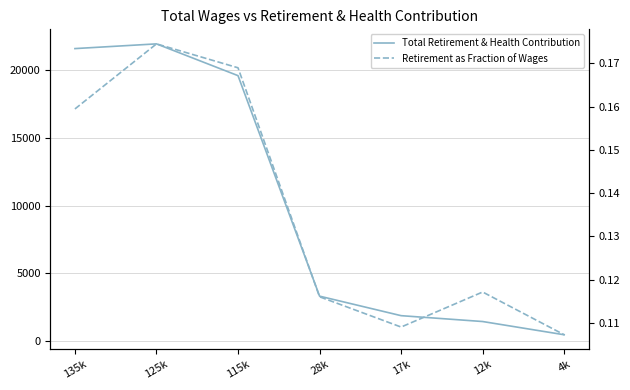

The Total Retirement & Health Contribution series shows 1861.0 at 17k. True or false?

True